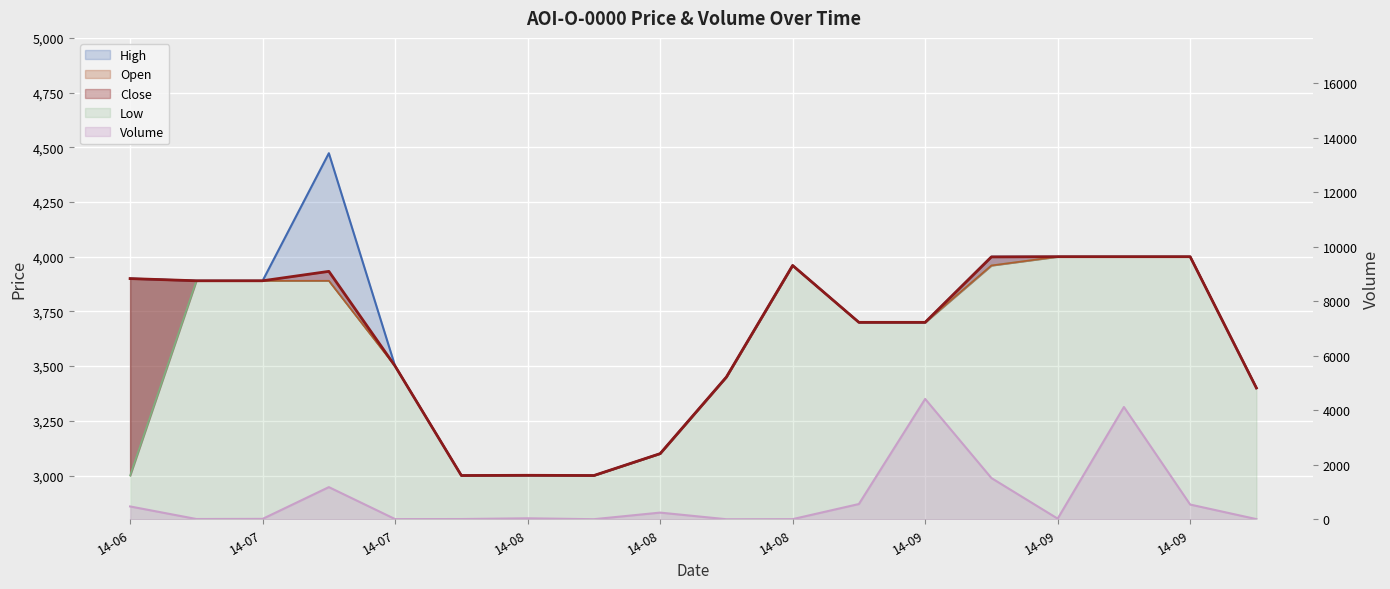

What is the sum of all High values?

65964